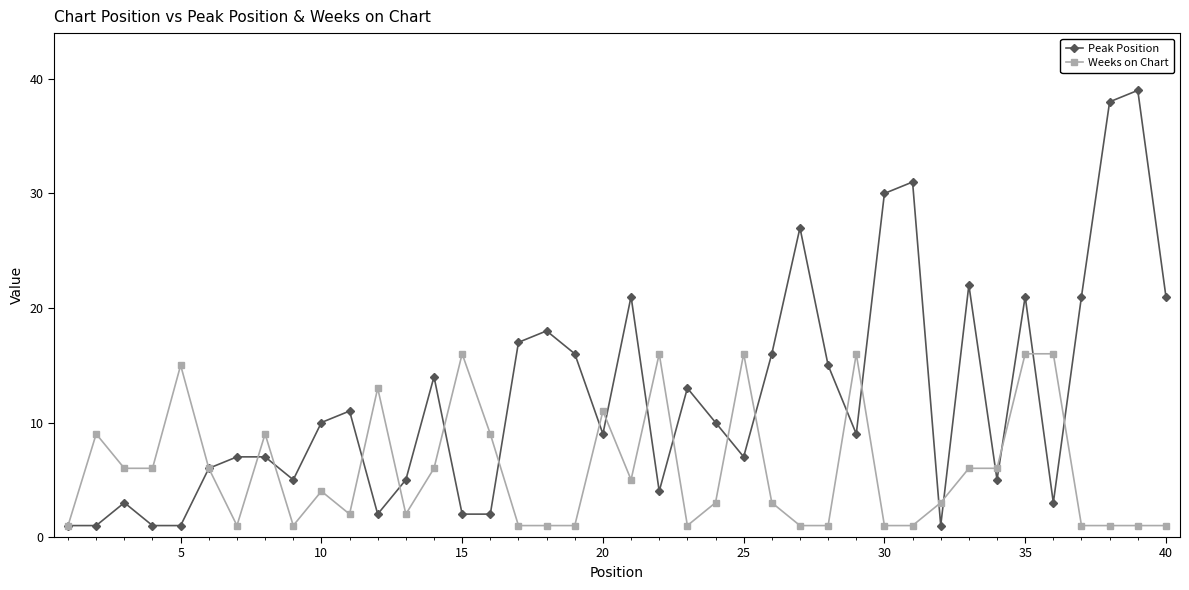

What is the sum of all Weeks on Chart values?

235